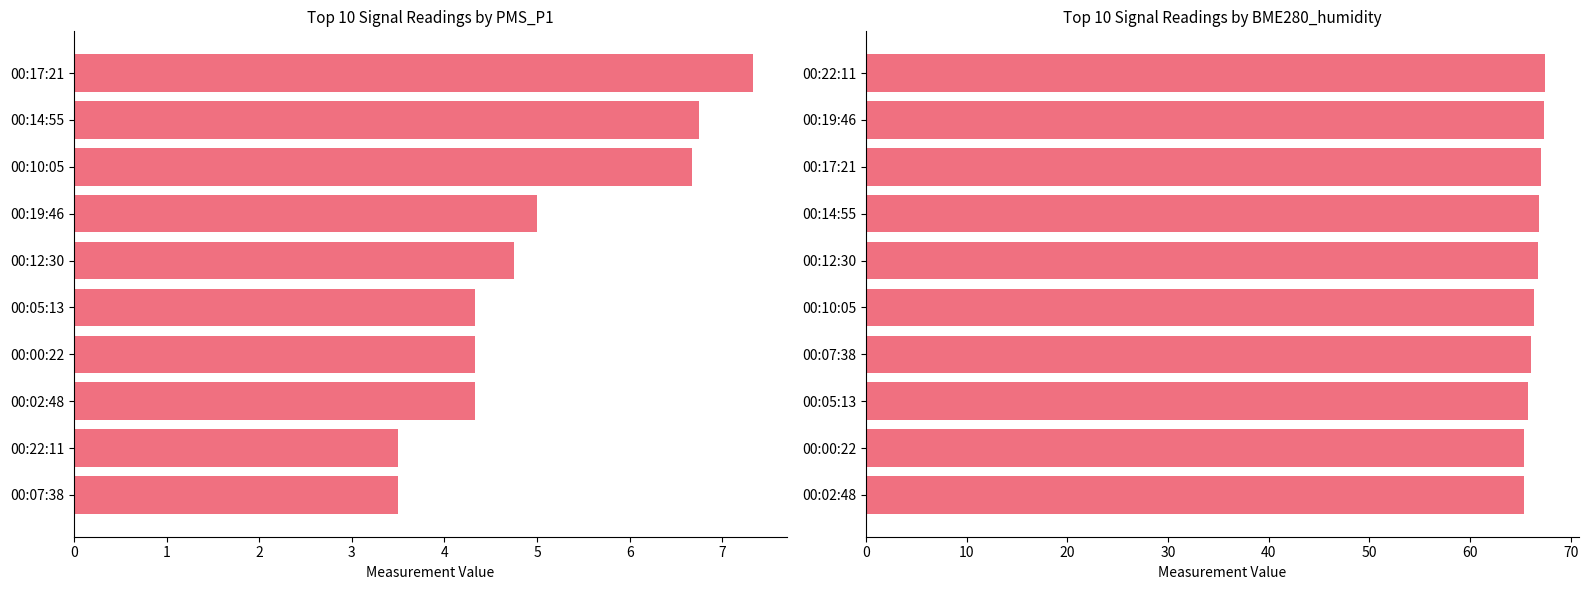

What is the value of the BME280_humidity bar at the 3rd from the left?

65.8